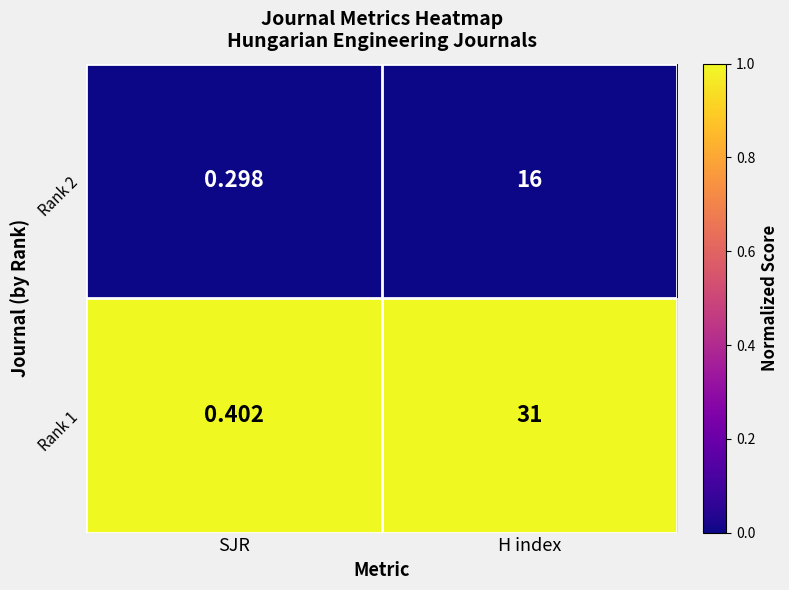

List the labels in order of Rank 1 value, largest first.

H index, SJR